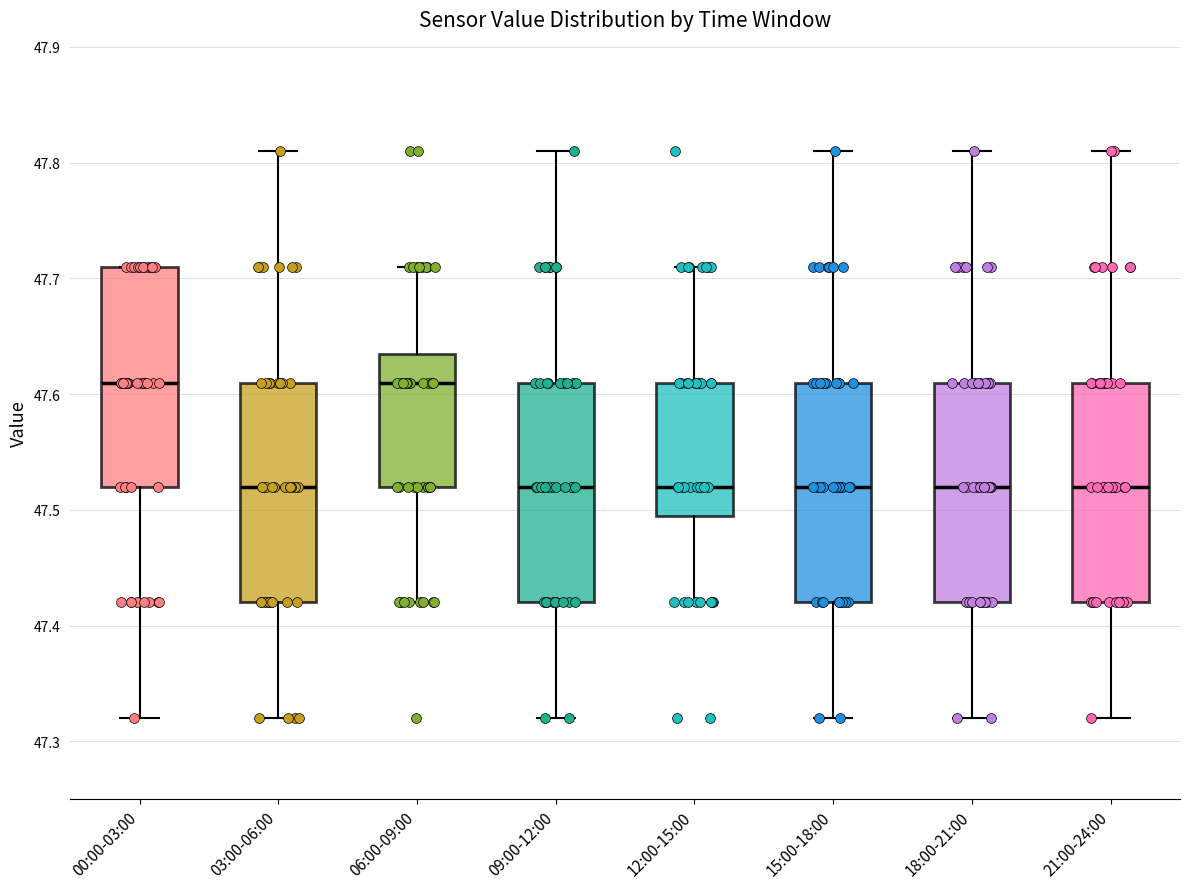

Reading left to right, transcribe this box plot: for each box, give where its median line is, the range the box spans, and where its two whiskers end, as read against the y-axis. The values are not printed on the chart, so give them approximately, as read against the axis.

00:00-03:00: median 47.61, box 47.52 to 47.71, whiskers 47.32 to 47.71
03:00-06:00: median 47.52, box 47.42 to 47.61, whiskers 47.32 to 47.81
06:00-09:00: median 47.61, box 47.52 to 47.64, whiskers 47.42 to 47.71
09:00-12:00: median 47.52, box 47.42 to 47.61, whiskers 47.32 to 47.81
12:00-15:00: median 47.52, box 47.50 to 47.61, whiskers 47.42 to 47.71
15:00-18:00: median 47.52, box 47.42 to 47.61, whiskers 47.32 to 47.81
18:00-21:00: median 47.52, box 47.42 to 47.61, whiskers 47.32 to 47.81
21:00-24:00: median 47.52, box 47.42 to 47.61, whiskers 47.32 to 47.81